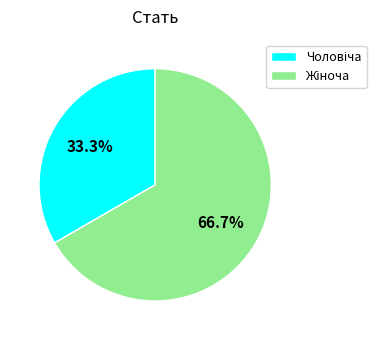

Is there any slice that represents more than half of the pie?

Yes